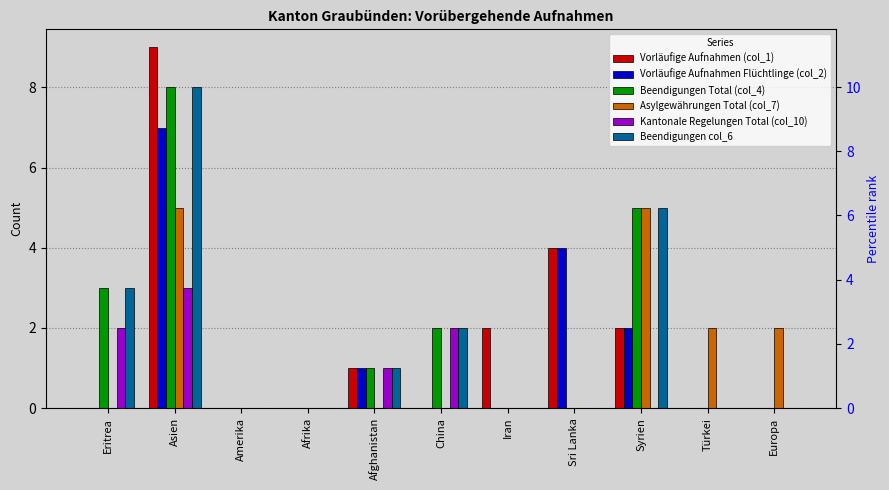

Which series changed the most between Eritrea and Afrika?

Beendigungen Total (col_4)